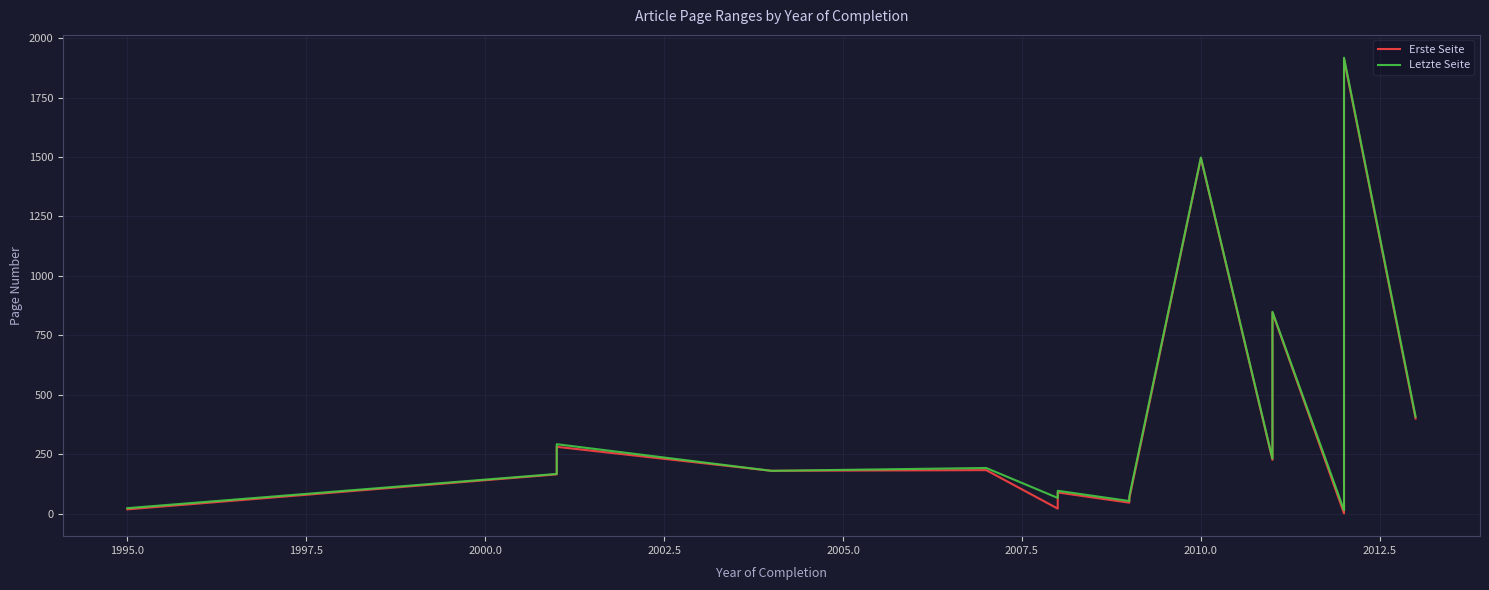

What is the difference between the maximum and minimum values in the Erste Seite series?

1911